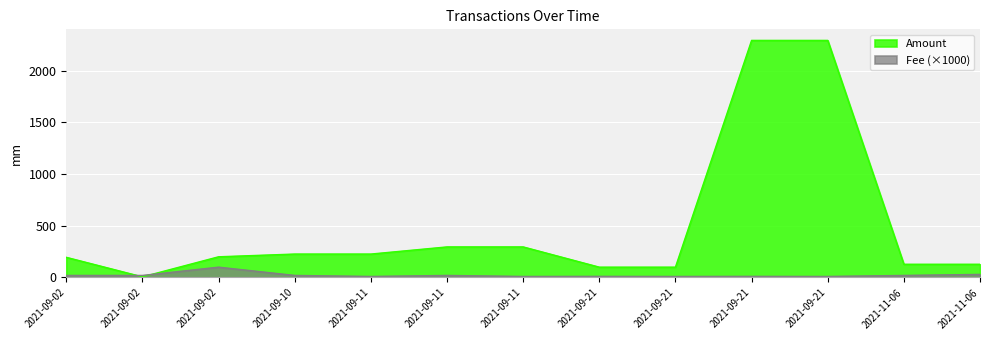

What is the label of the 10th point from the left?

2021-09-21